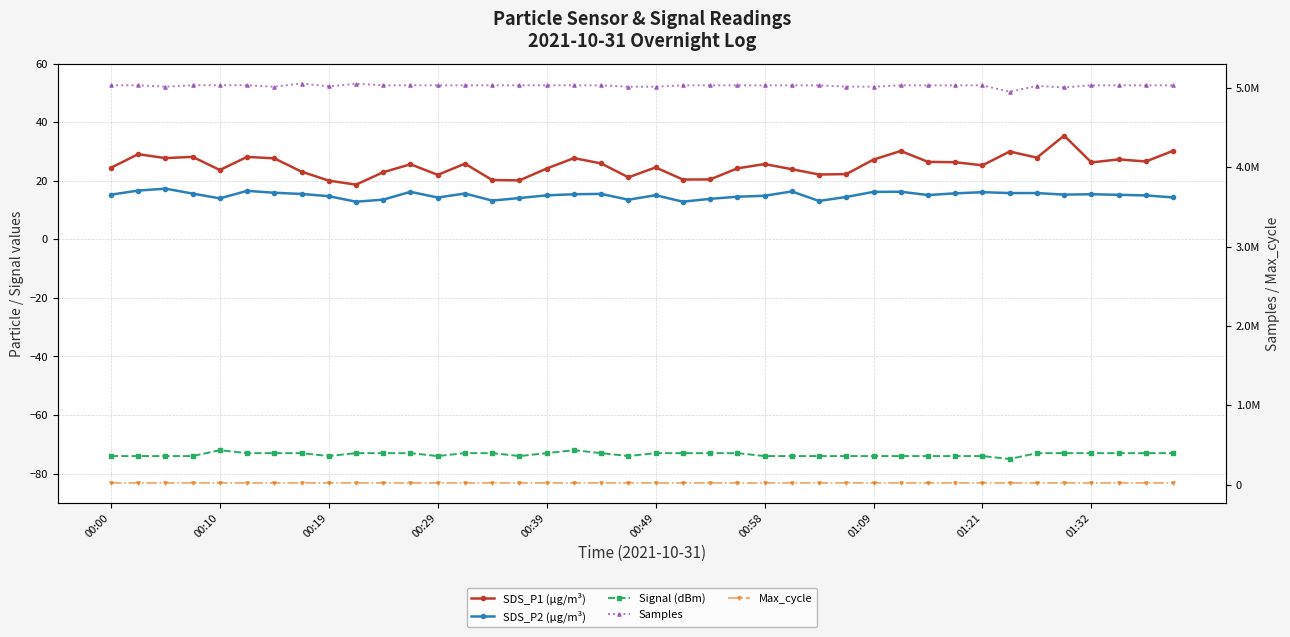

Does the chart have visible grid lines?

Yes